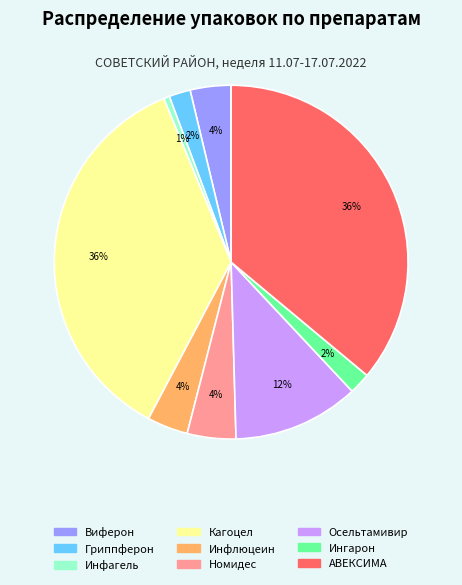

The Ингарон slice represents 2% of the pie. True or false?

True